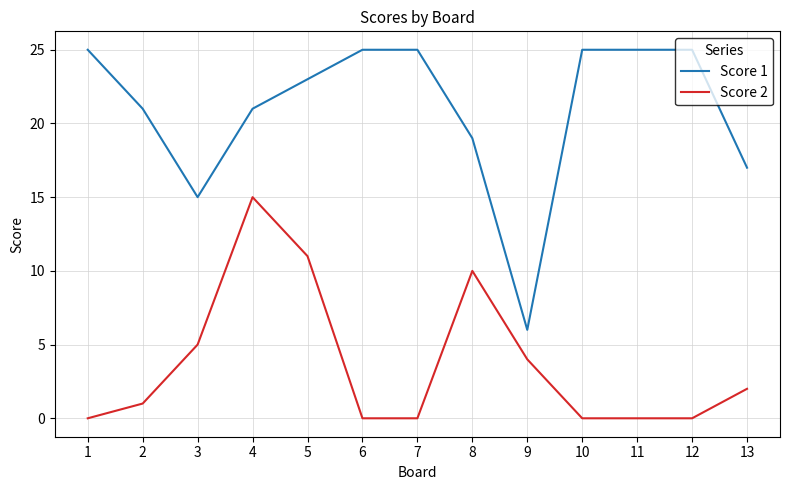

True or false: Score 2 and Score 1 cross at least once.

False